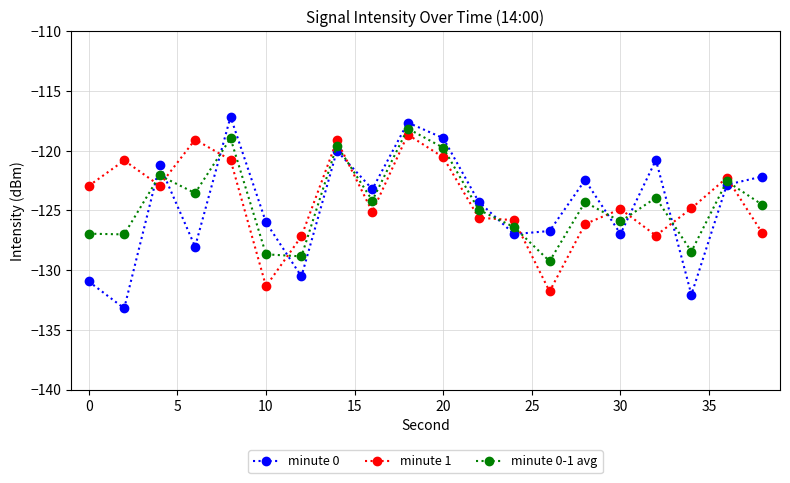

What is the difference between the maximum and second lowest values in the minute 0-1 avg series?

10.7